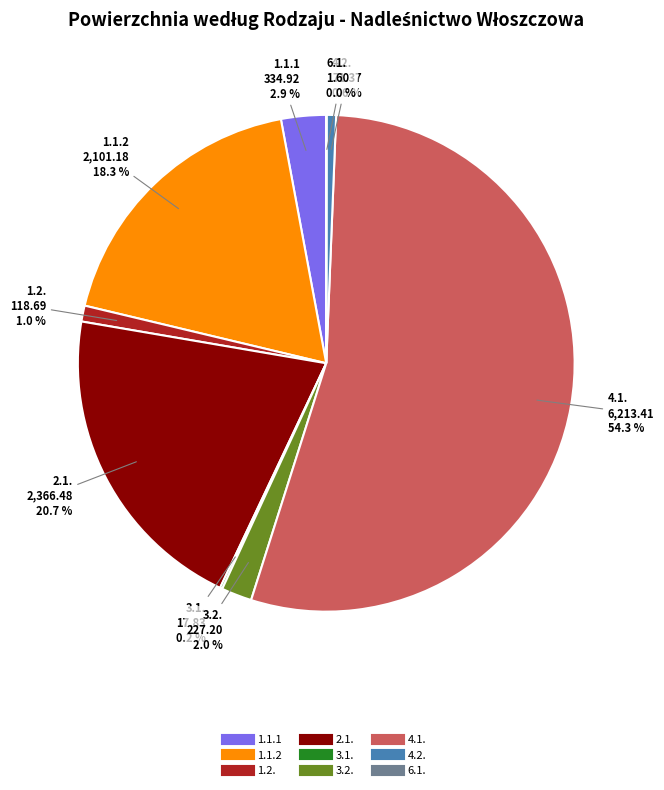

What percentage is NOT represented by 3.2.?

98.0%